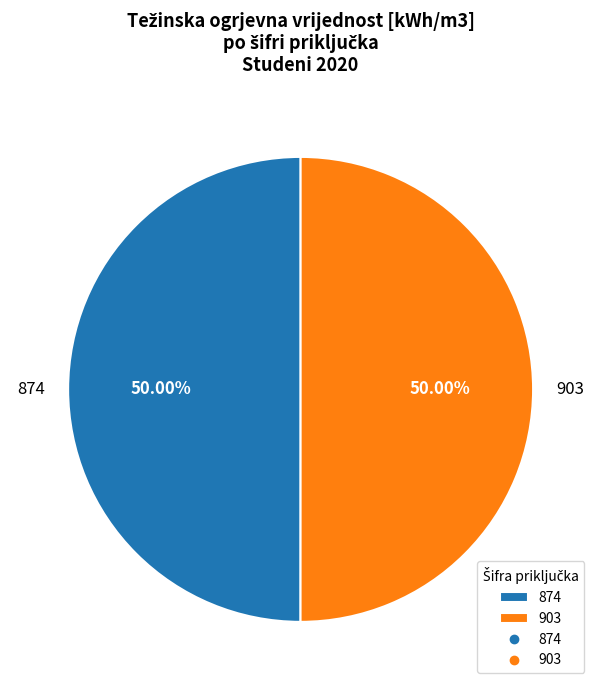

Is the sum of 903 and 874 greater than half?

Yes